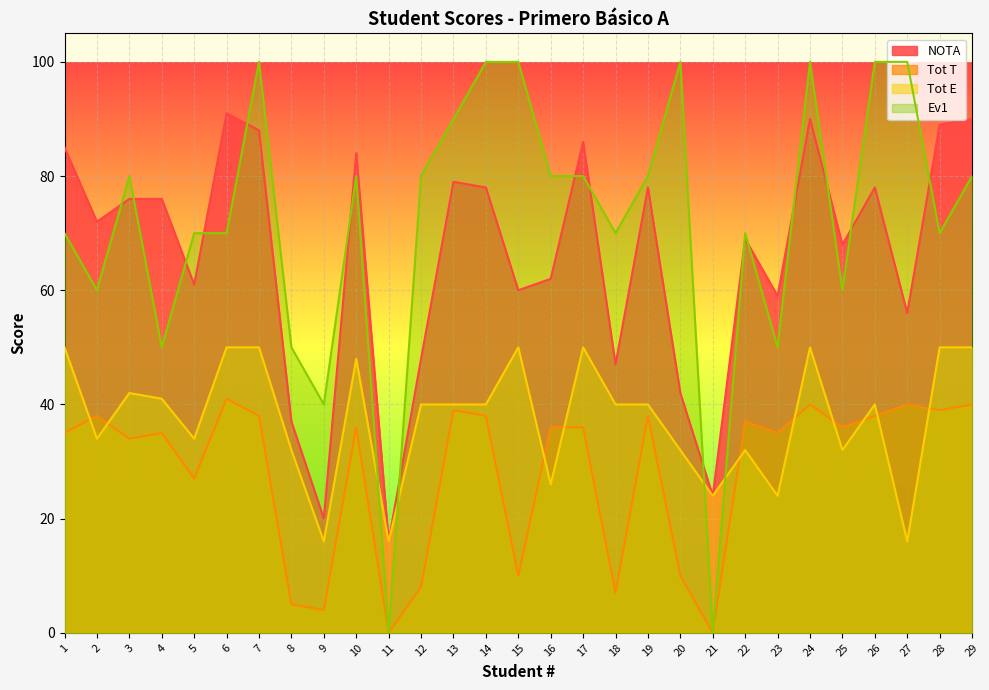

What are all the series names shown in the legend?

NOTA, Tot T, Tot E, Ev1